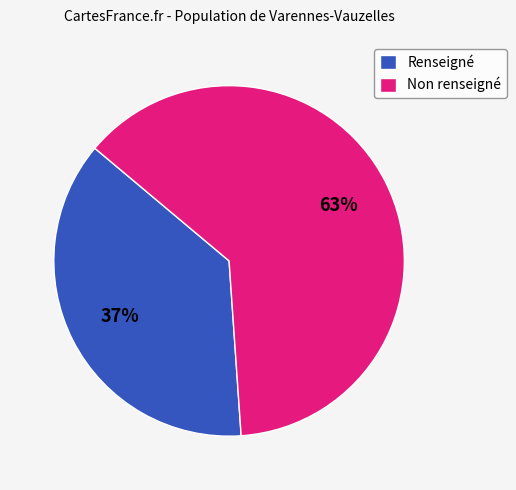

To the nearest percent, what portion does Renseigné represent?

37%